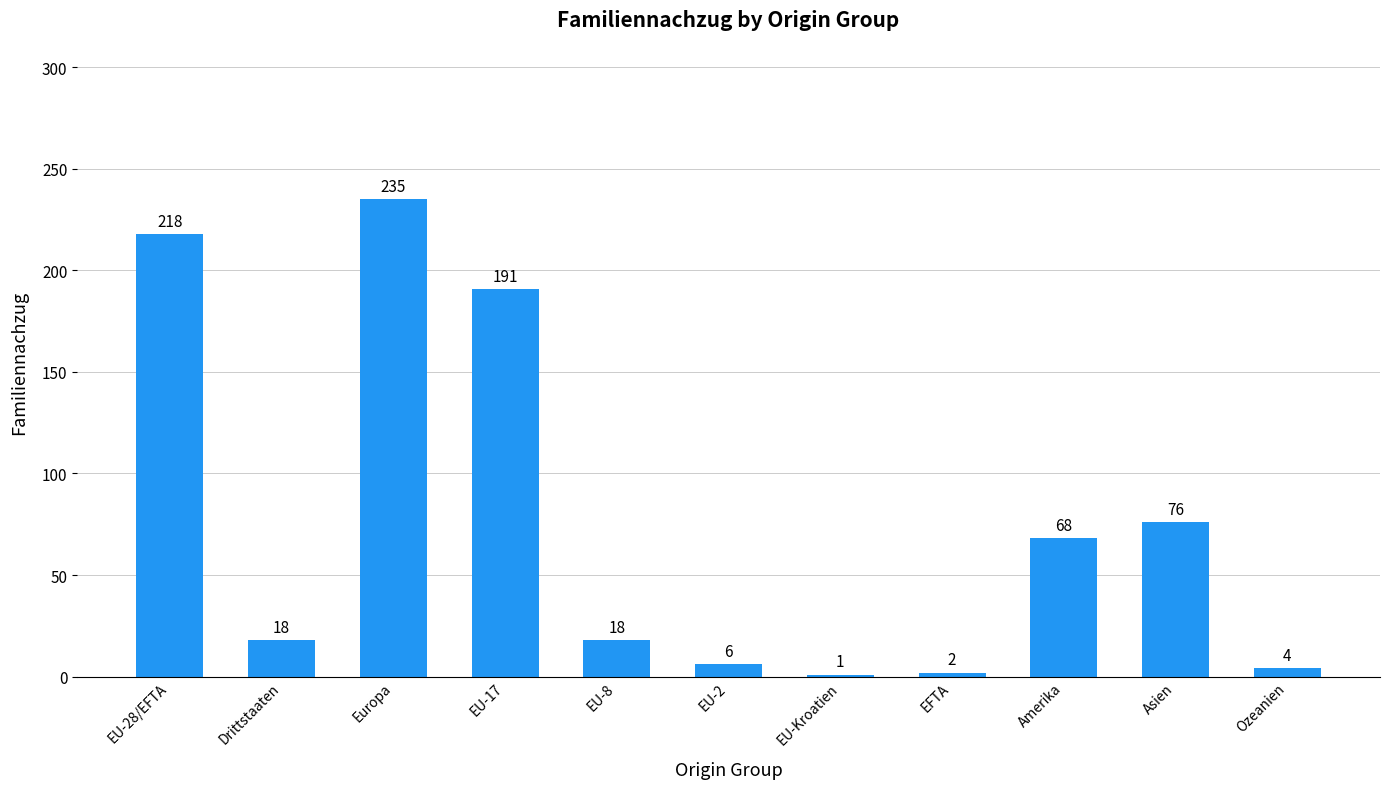

Where is the data nearest to the value 118?

Asien